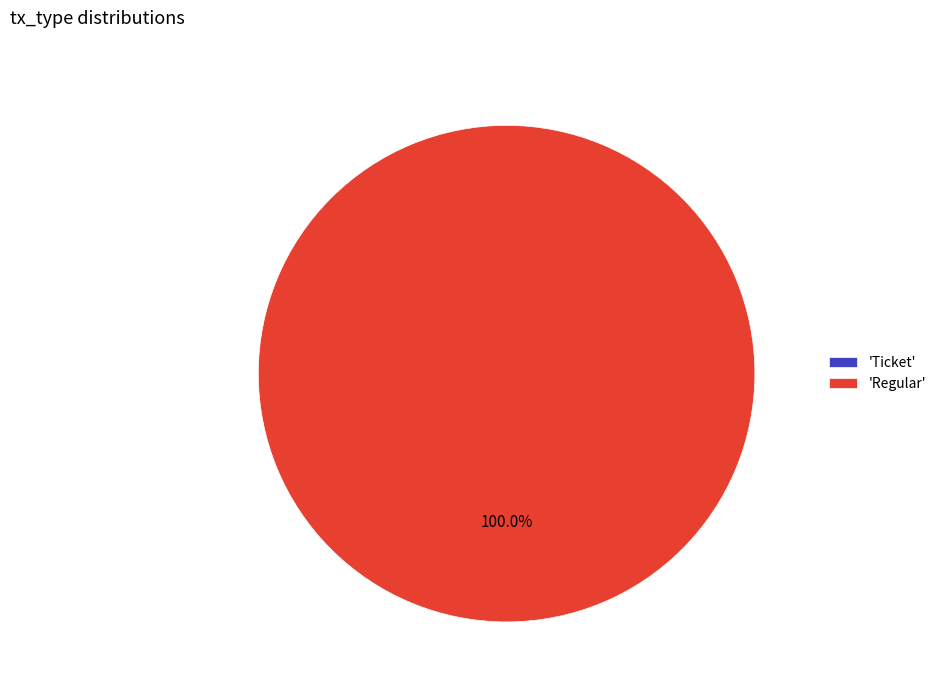

How much of the chart is everything except Ticket?

100.0%